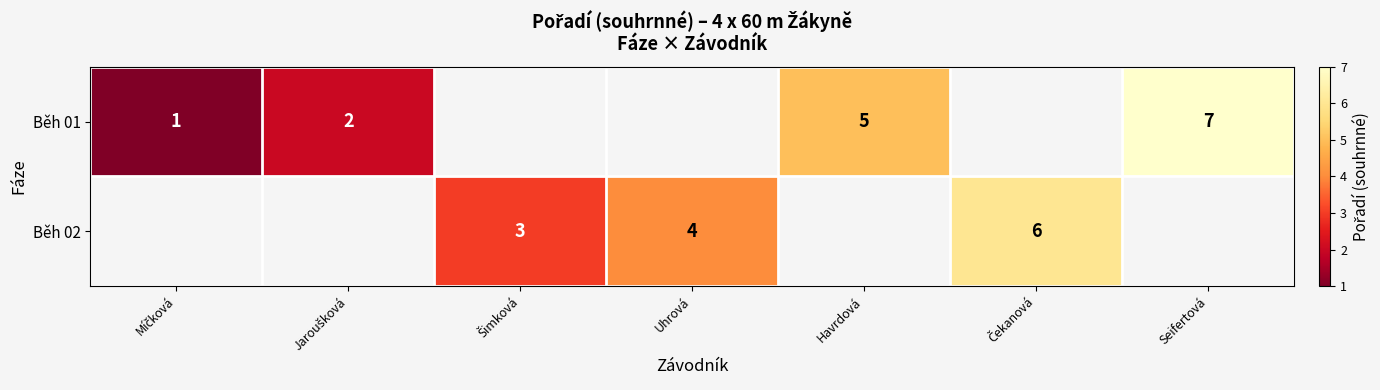

Is it true that Běh 02 equals 4 at Uhrová?

True